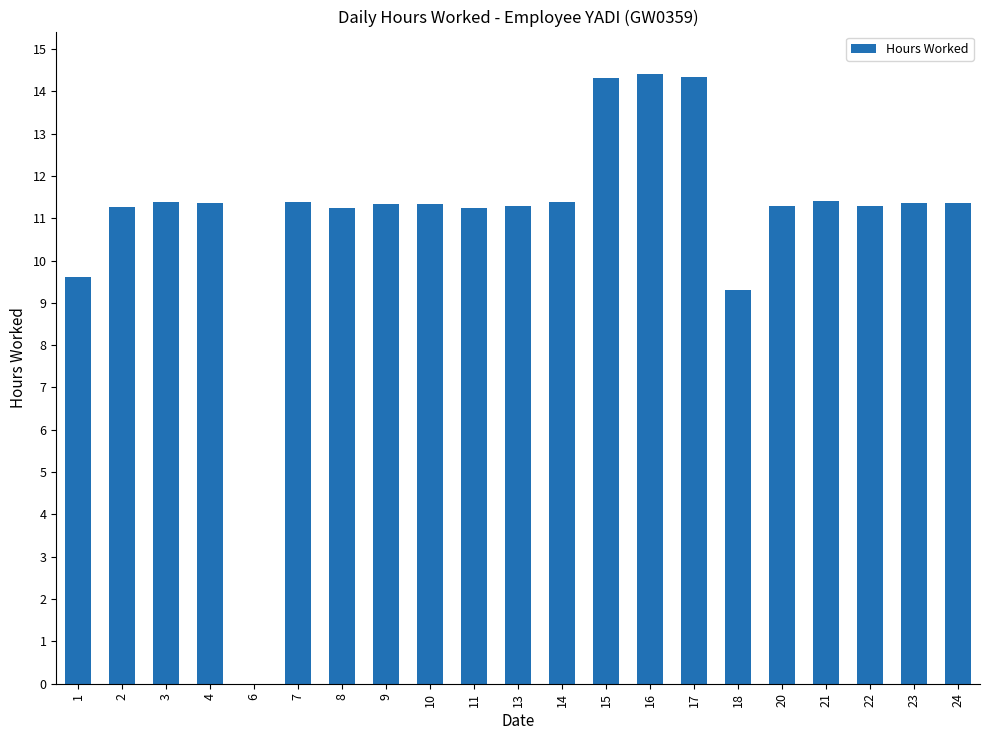

What is the average value?

11.0